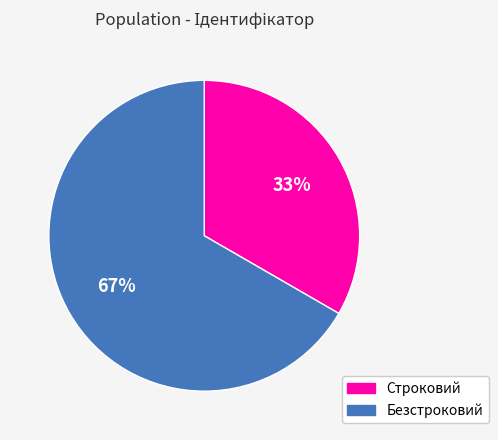

Between Строковий and Безстроковий, which is larger?

Безстроковий